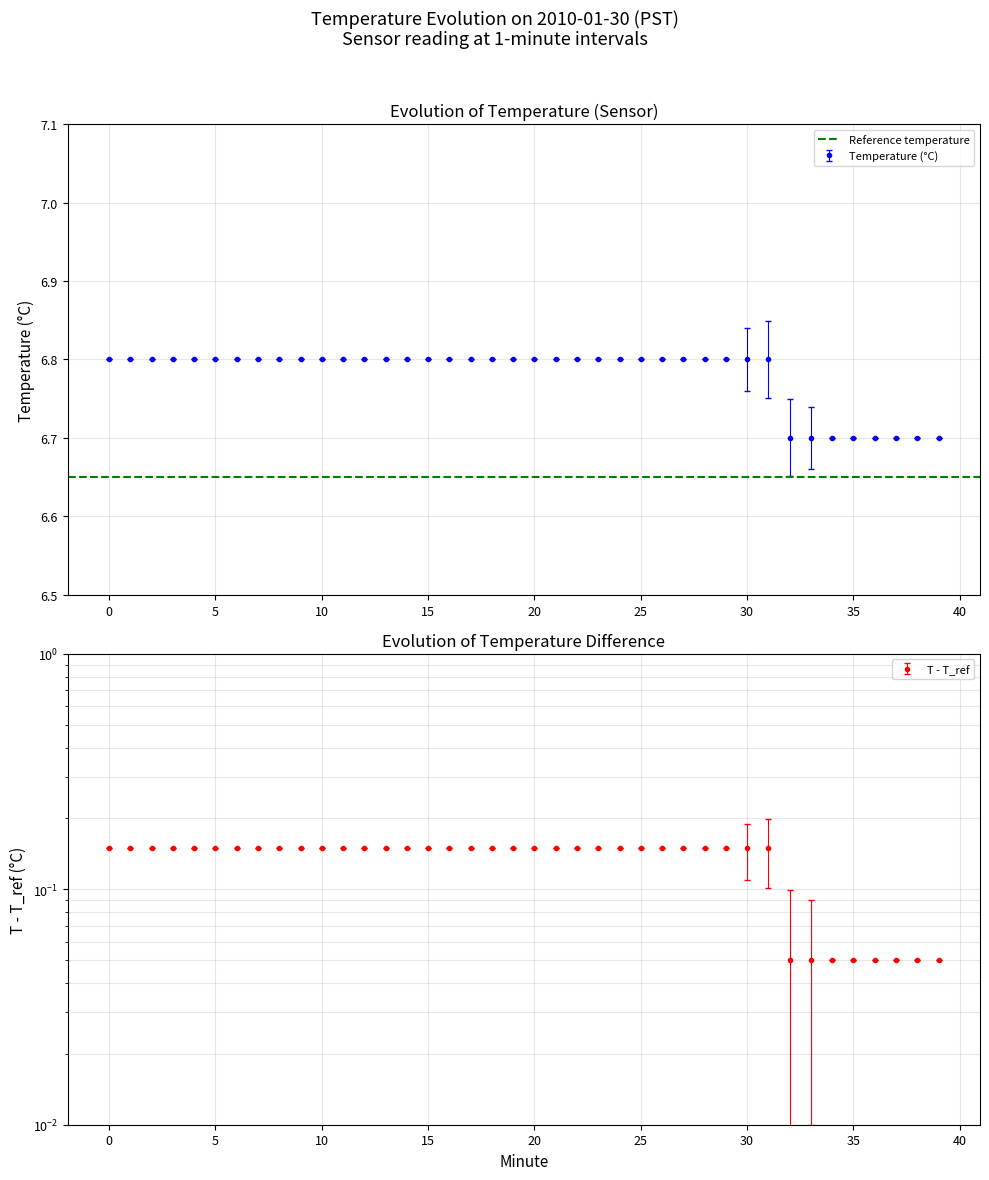

What is the value of the 28th point from the left?

6.8